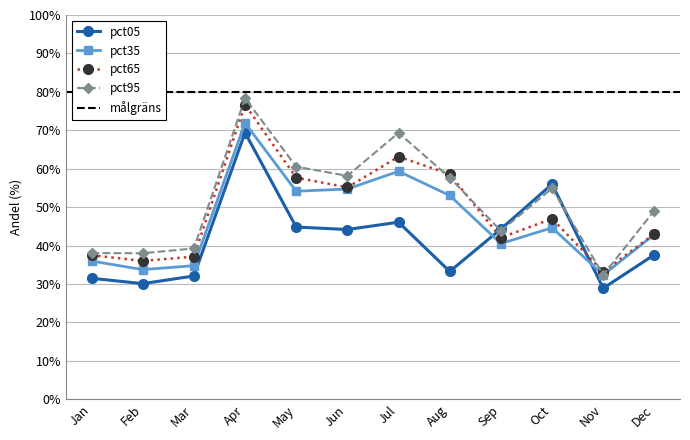

The value of pct35 at Feb is 33.7. True or false?

True